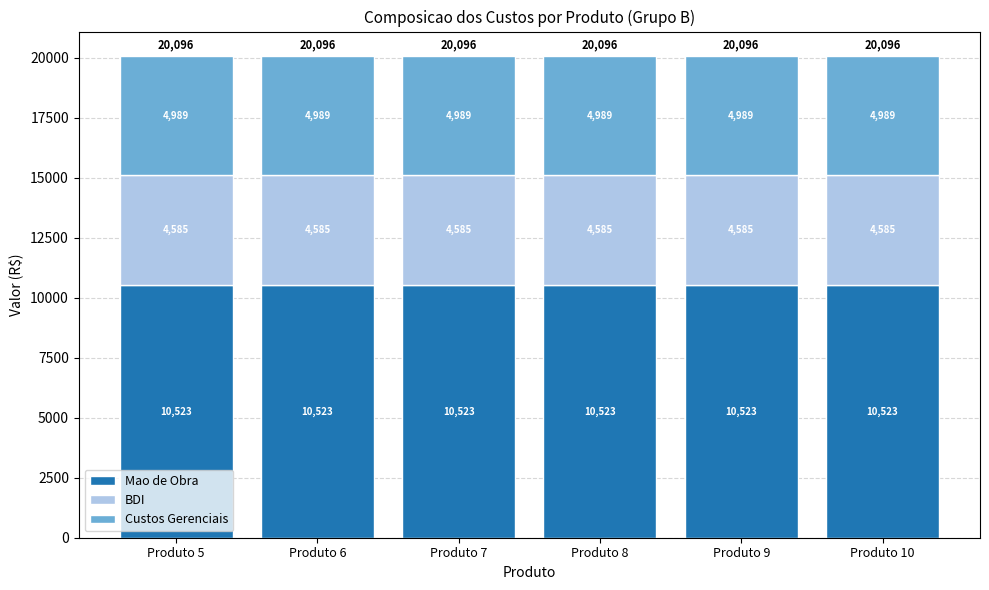

What is the approximate value of Mao de Obra at Produto 9?

10522.6